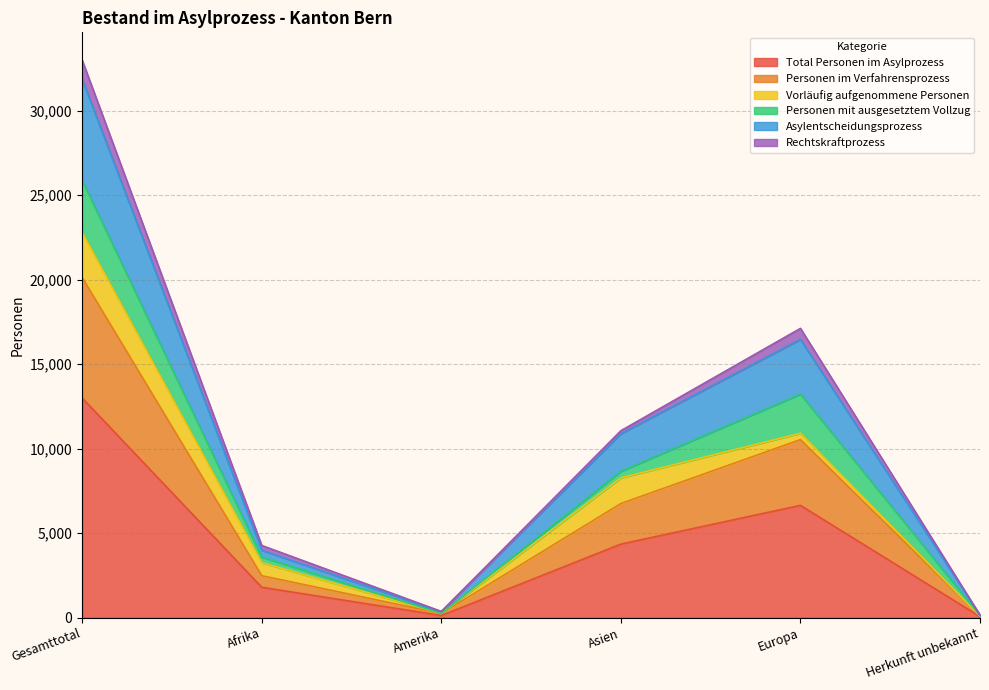

True or false: Asylentscheidungsprozess and Total Personen im Asylprozess cross at least once.

False